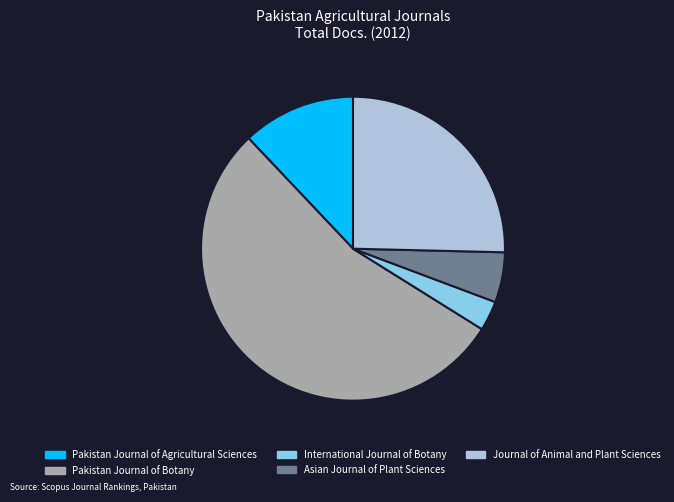

Between Journal of Animal and Plant Sciences and Pakistan Journal of Agricultural Sciences, which is larger?

Journal of Animal and Plant Sciences